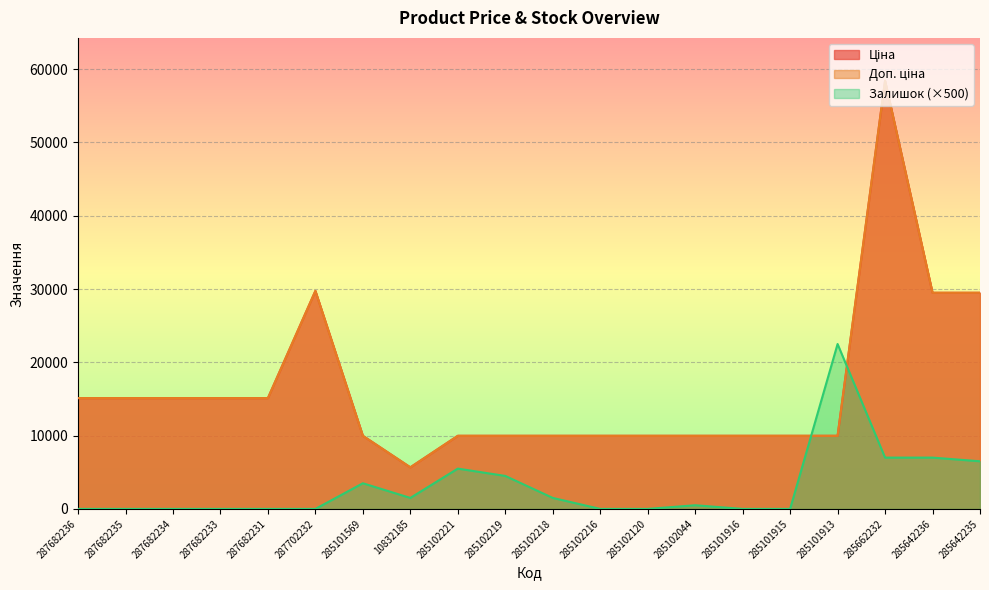

Is it true that Доп. ціна equals 58426.5 at 285662232?

True